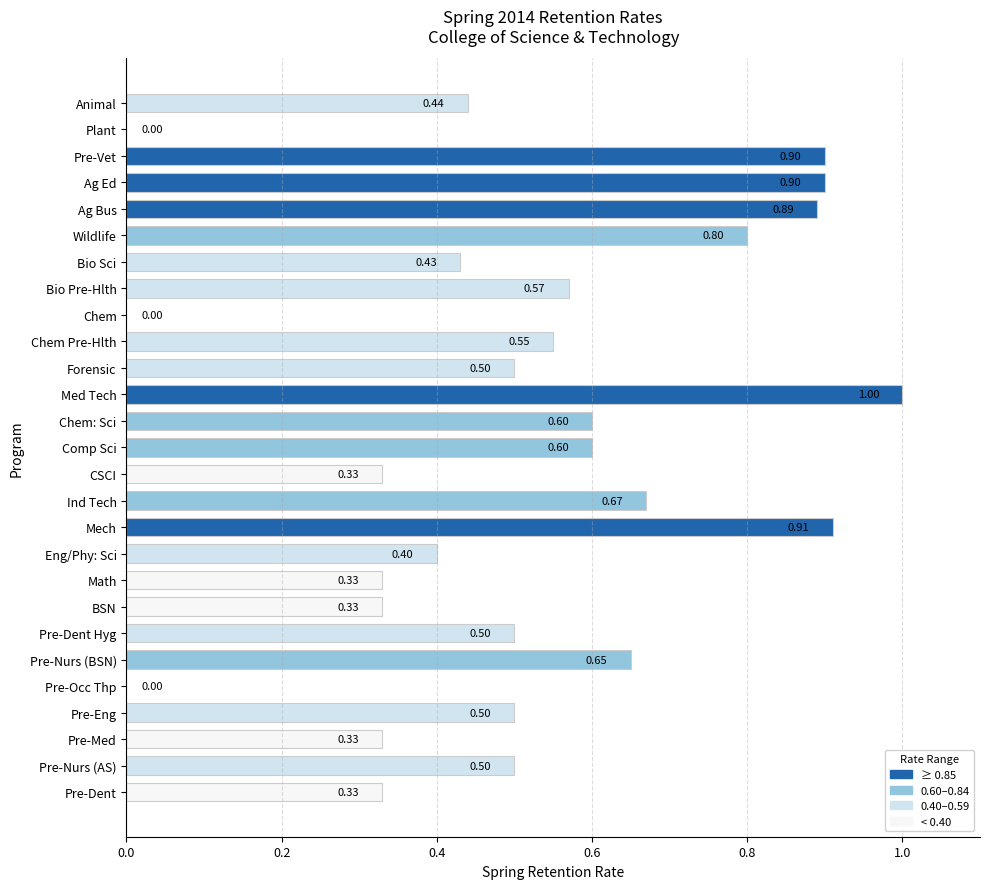

Which label corresponds to the largest value in the chart?

Med Tech